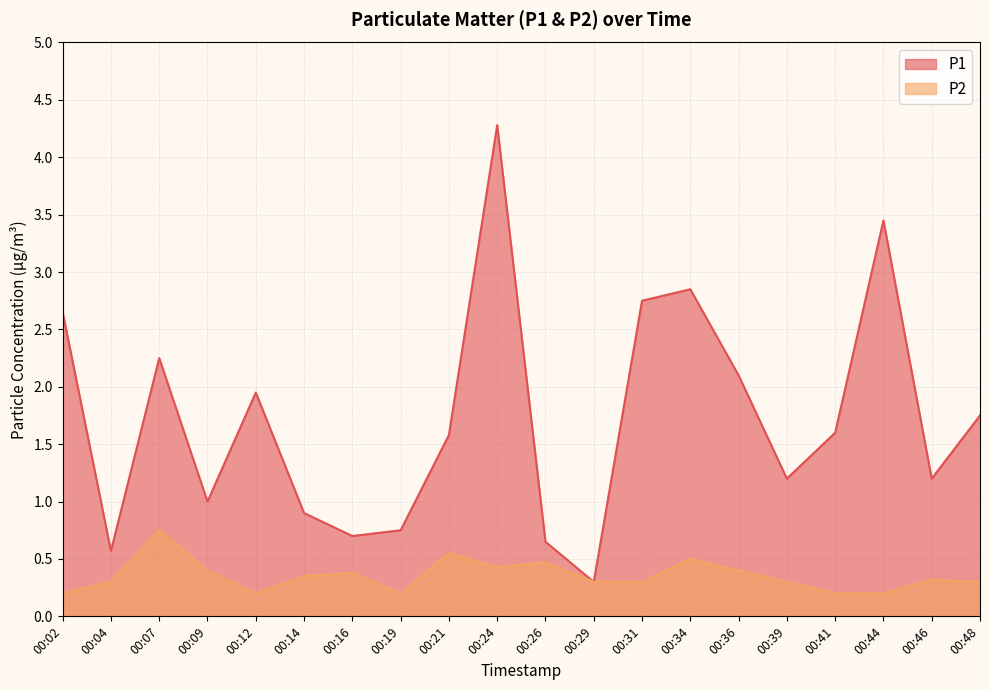

True or false: P2 and P1 cross at least once.

False